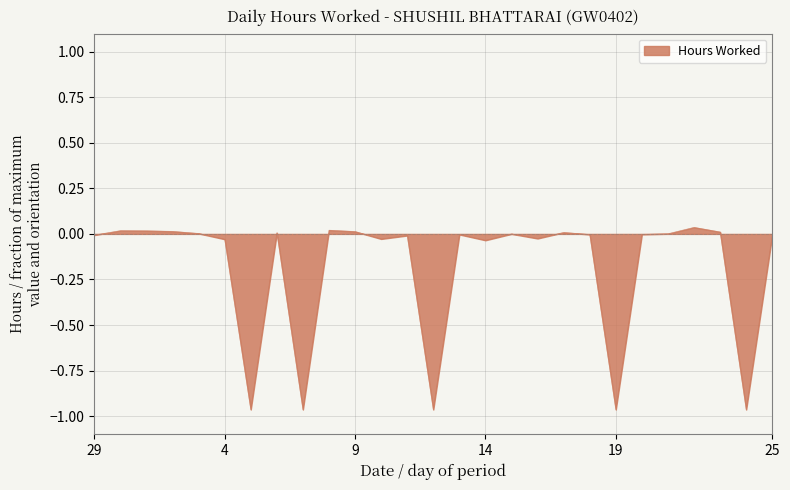

Reading left to right, transcribe all the data shown in this chart.

-0.0	0.0	0.0	0.0	0.0	-0.0	-1.0	0.0	-1.0	0.0	0.0	-0.0	-0.0	-1.0	-0.0	-0.0	0.0	-0.0	0.0	-0.0	-1.0	-0.0	0.0	0.0	0.0	-1.0	-0.0